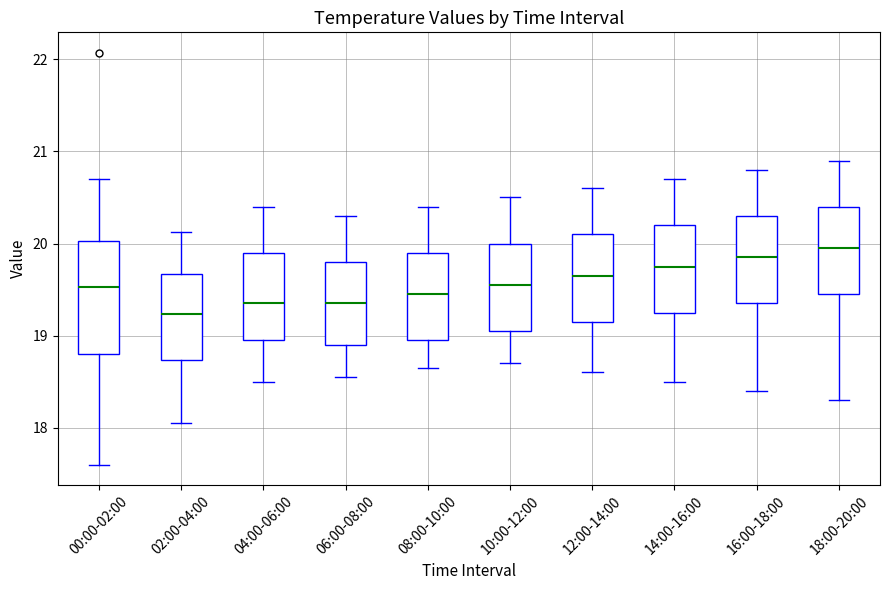

Where does the median line of the box for 18:00-20:00 sit on the y-axis? The values are not printed on the chart, so give them approximately, as read against the axis.

20.0